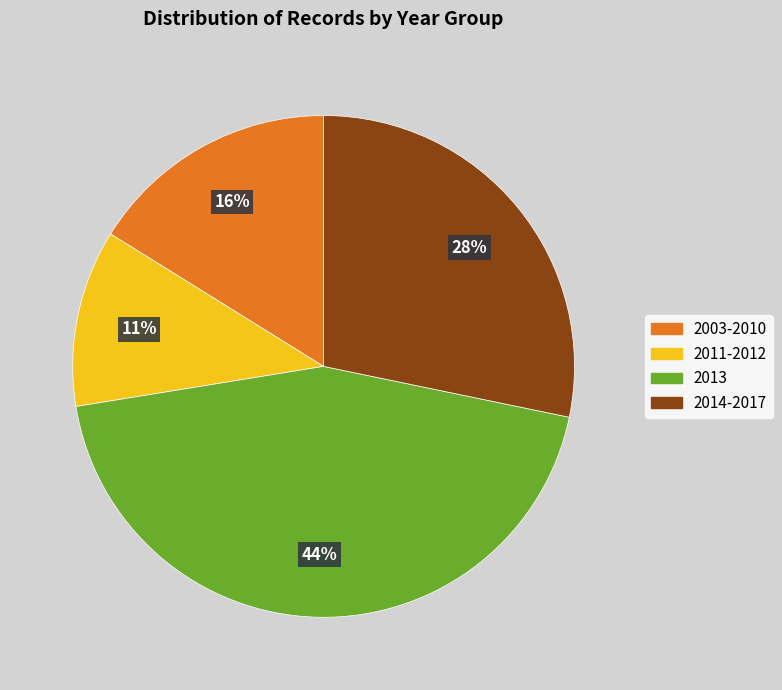

To the nearest percent, what is the average slice percentage?

25%